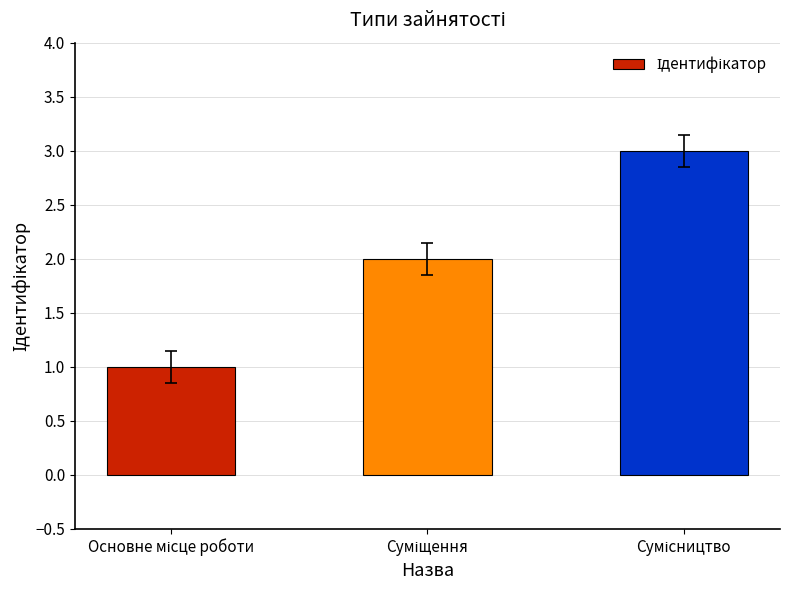

What is the sum of all values?

6